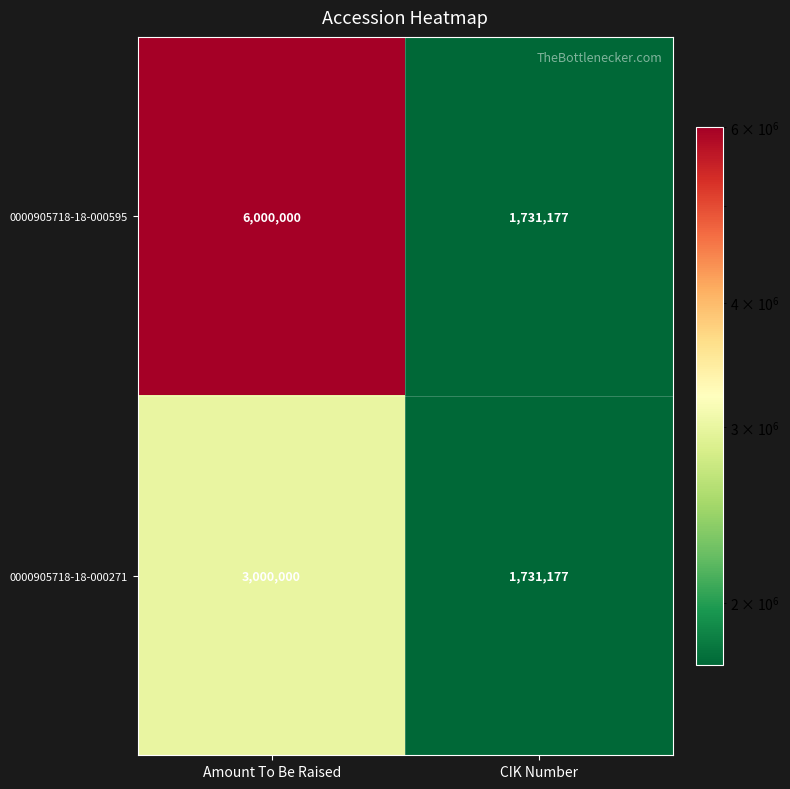

Which series changed the most between Amount To Be Raised and CIK Number?

0000905718-18-000595